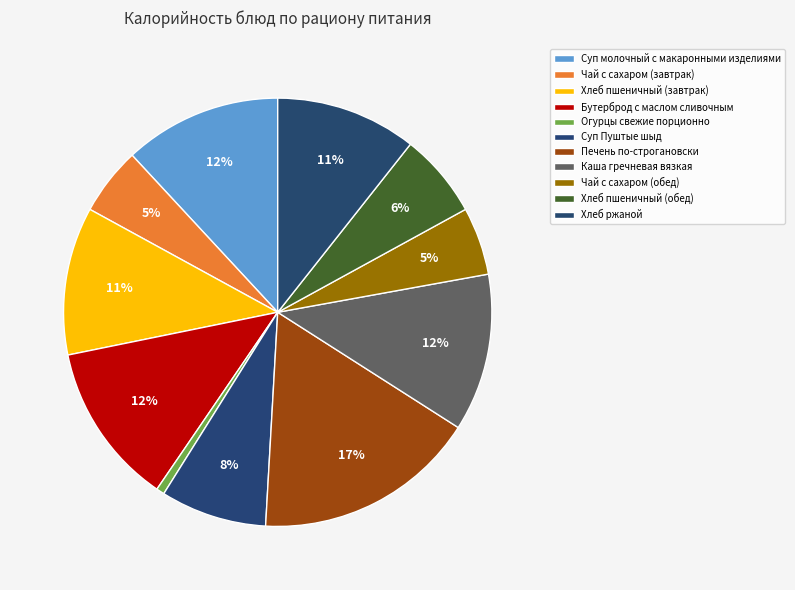

How many slices are in this pie chart?

11